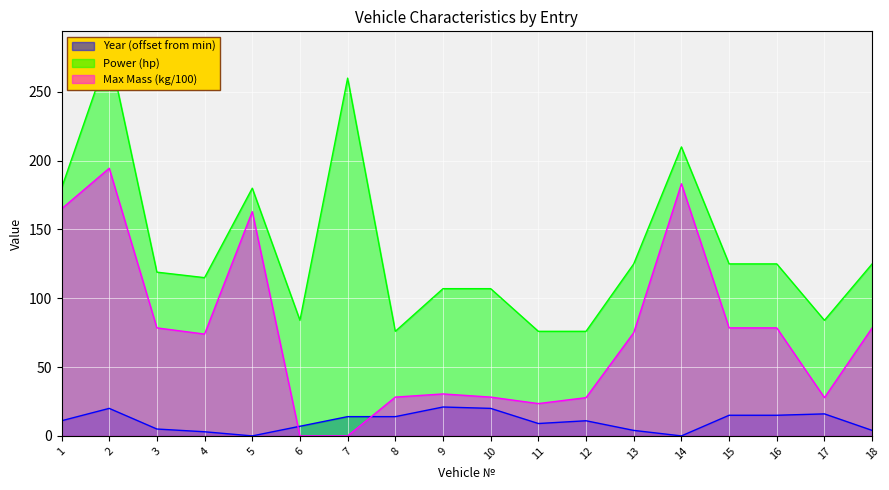

What is the difference between the Max_Mass_kg values at 1 and 5?

2.0